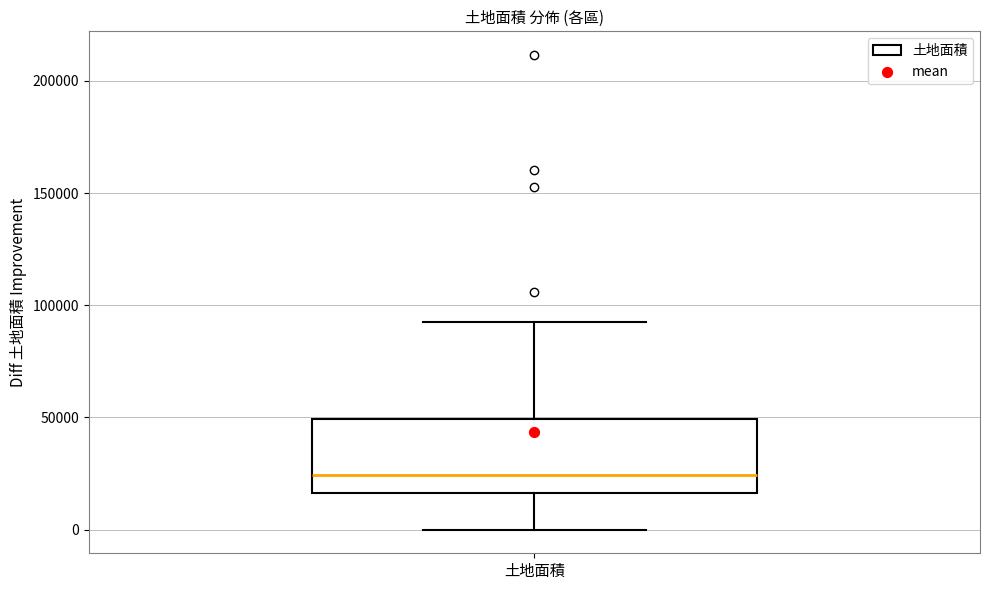

Transcribe this box plot: give where the median line is, the range the box spans, and where the two whiskers end, as read against the y-axis. The values are not printed on the chart, so give them approximately, as read against the axis.

median 25000, box 15000 to 50000, whiskers 0 to 95000